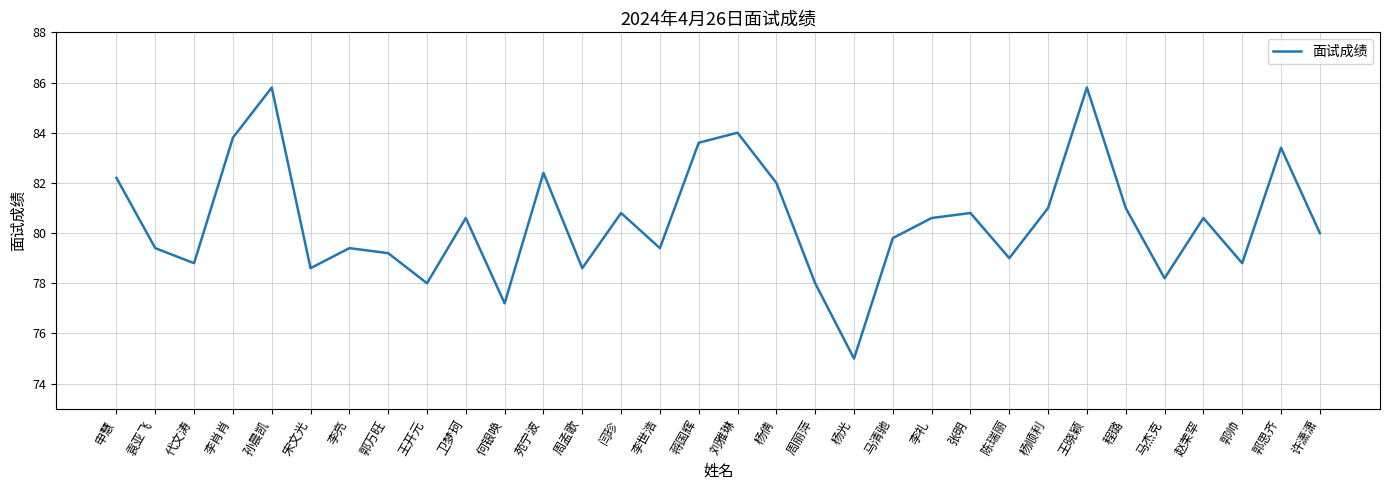

What is the change in value from 代文涛 to 马杰克?

-0.6